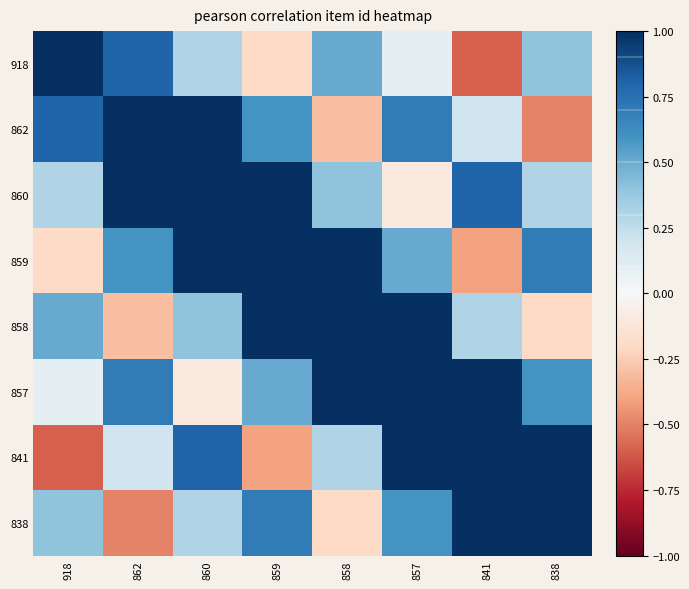

Which series has the largest total across all categories?

857